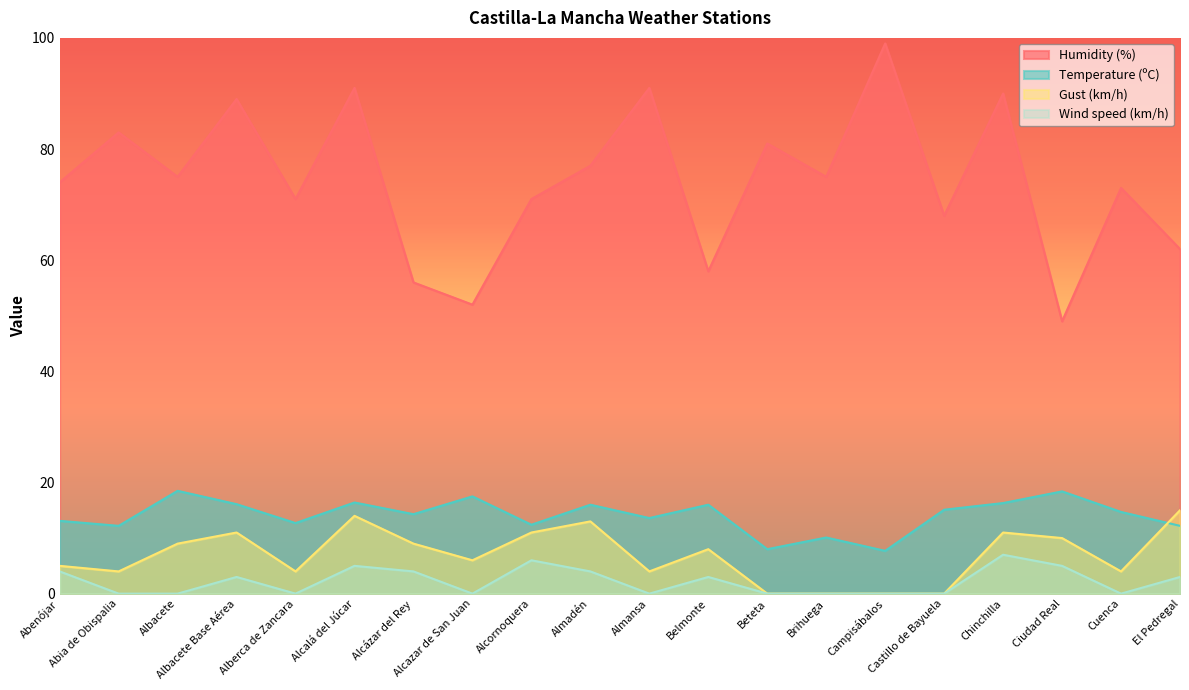

What are all the series names shown in the legend?

Humidity (%), Temperature (ºC), Gust (km/h), Wind speed (km/h)